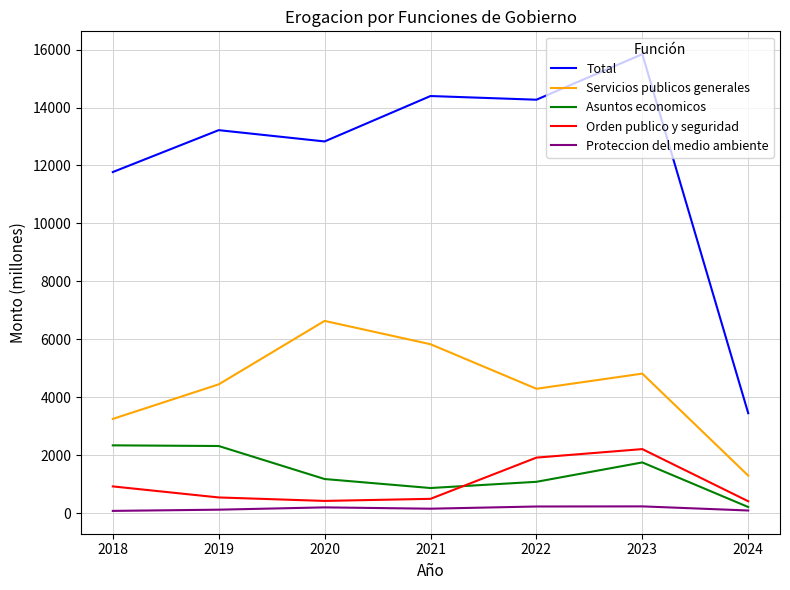

At which category is the sum across all series the highest?

2023